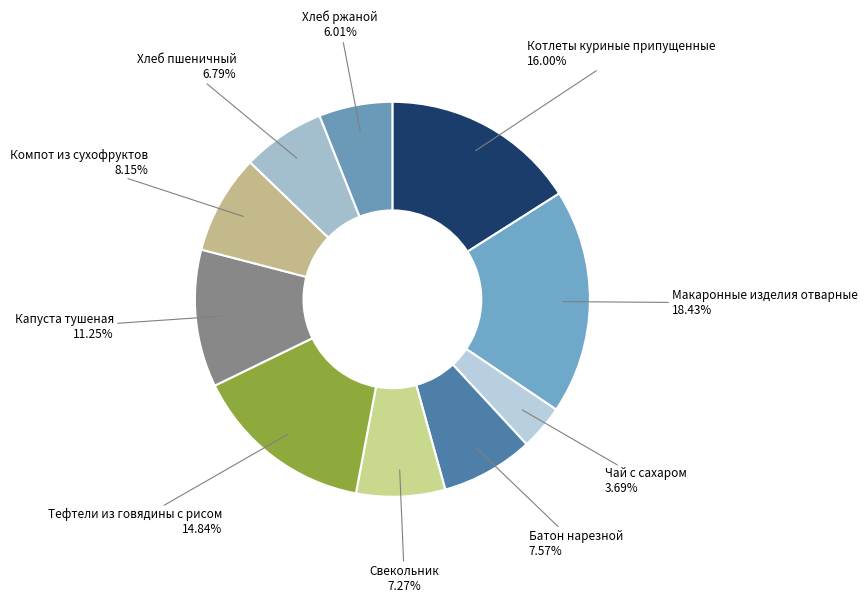

Which category has the biggest portion of the pie?

Макаронные изделия отварные